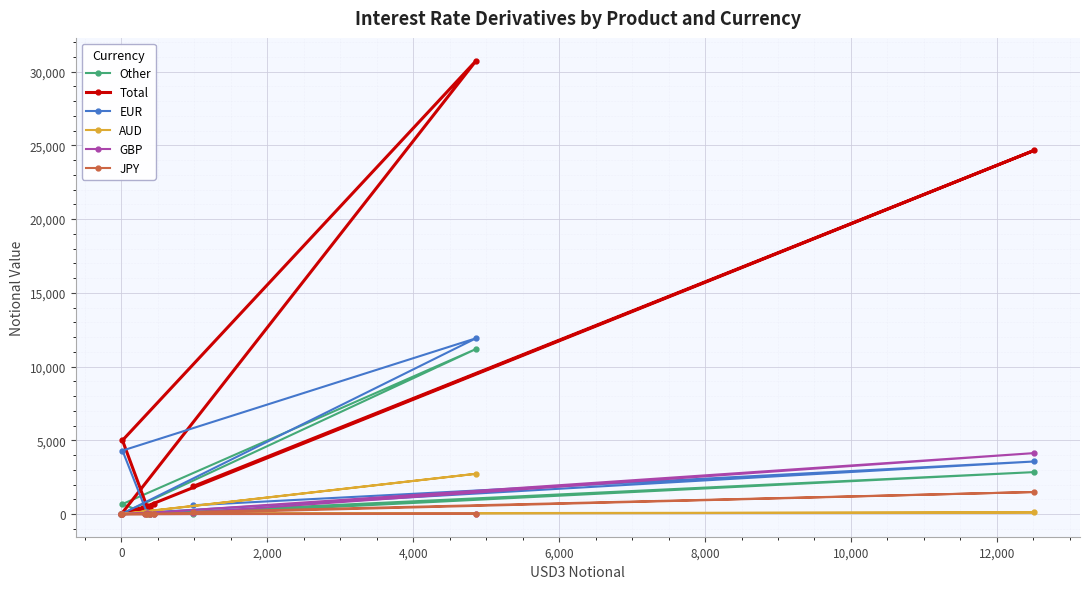

At how many categories does at least one series exceed 6070?

2